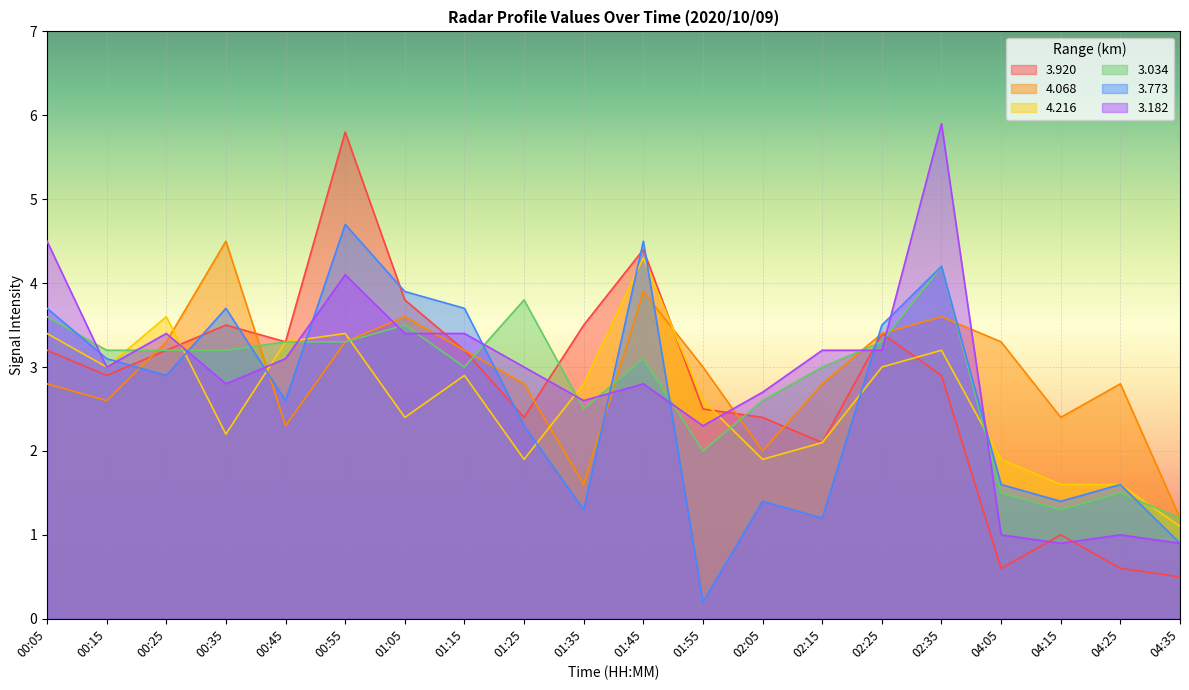

Which series has the widest spread of values?

3.920